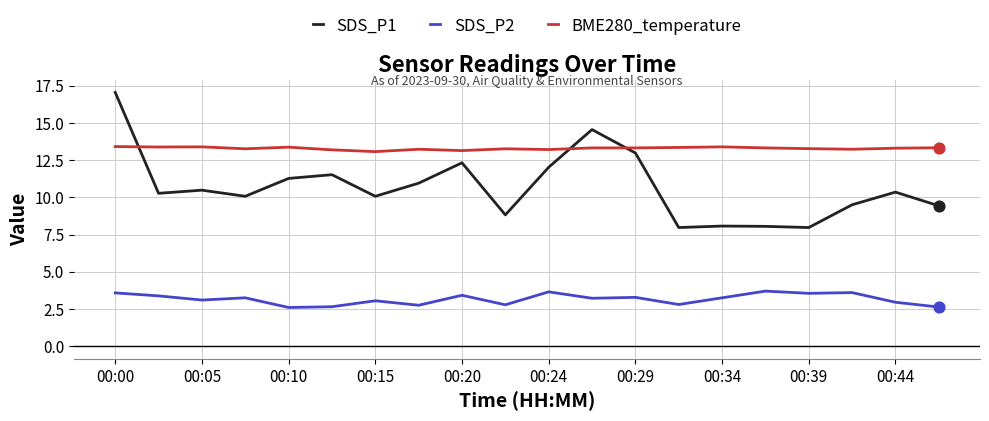

Which series has the largest total across all categories?

BME280_temperature